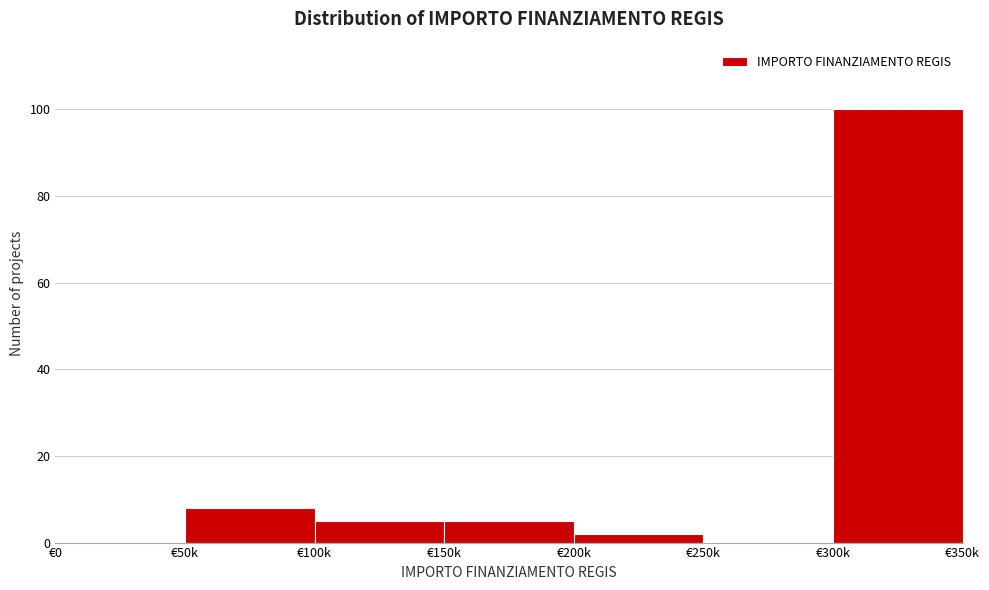

Reading left to right, list all the values displayed in this chart.

€0=0	€50k=8	€100k=5	€150k=5	€200k=2	€250k=0	€300k=100